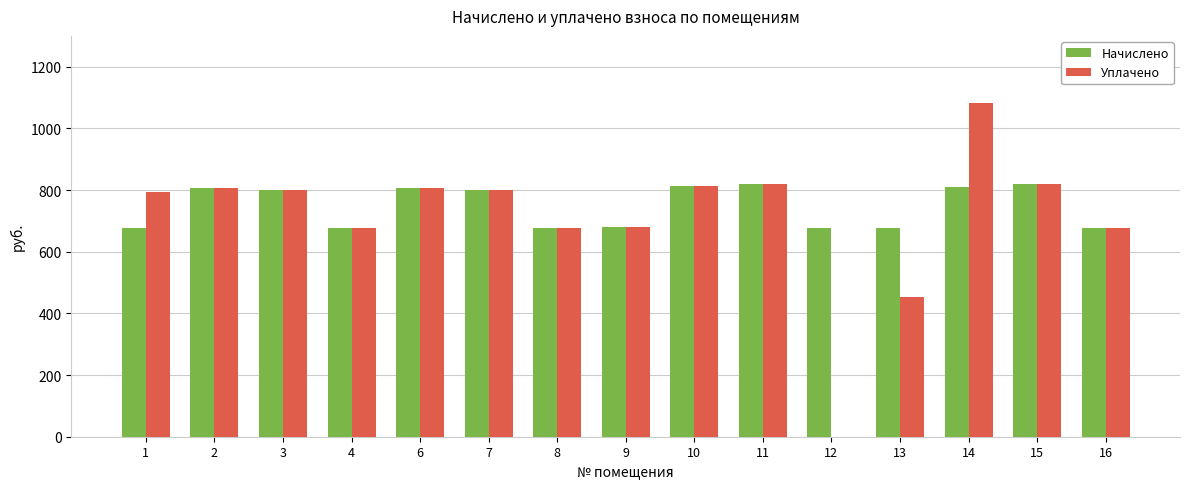

True or false: Начислено has a value of 678.2 at 12.

True